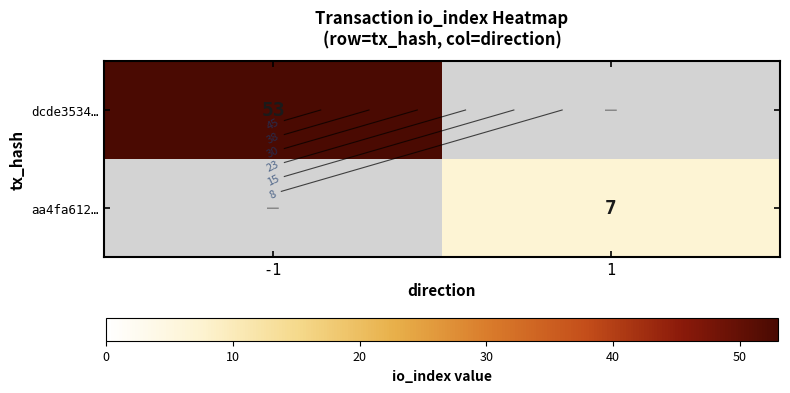

Which category has the lowest value in the dcde3534… series?

-1